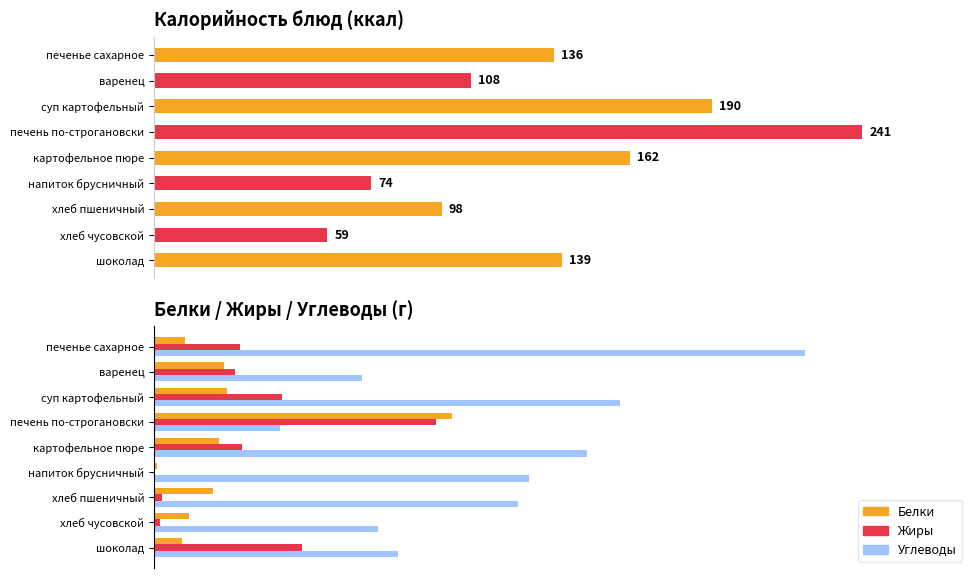

What is the difference between the maximum and minimum values in the Белки series?

16.8